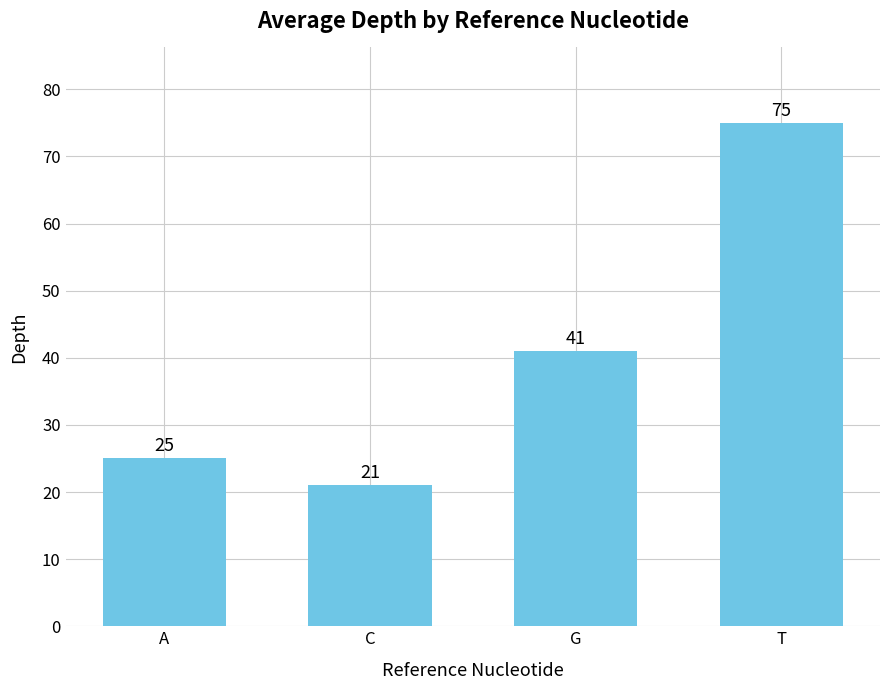

How many bars are there in total?

4